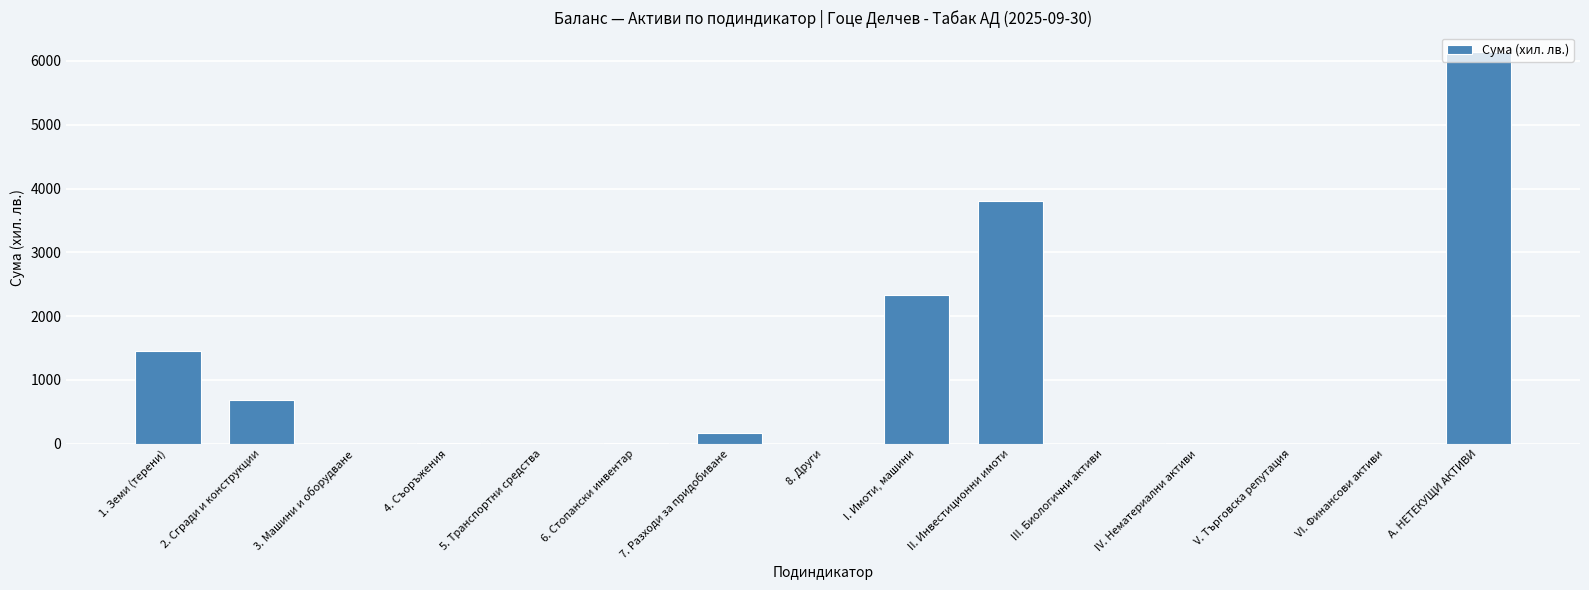

Count the number of data series in this chart.

1